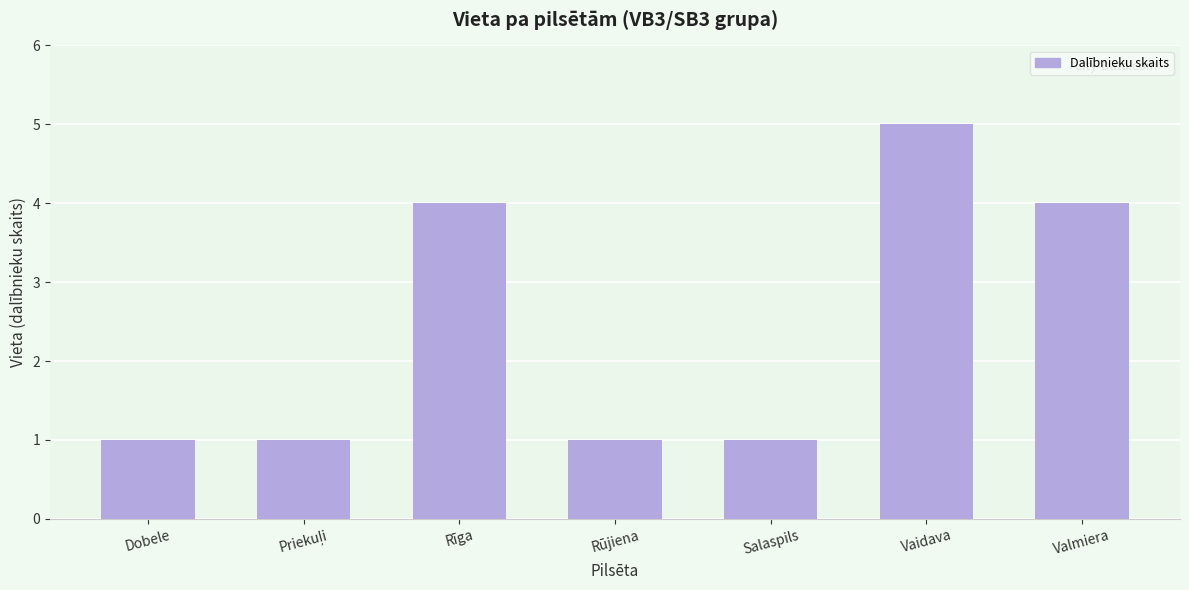

How many values are between 1 and 4?

6